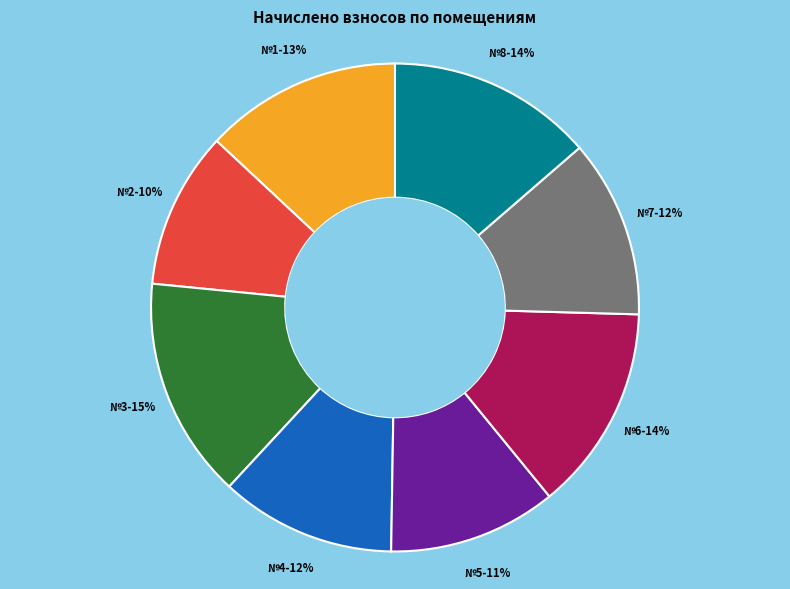

To the nearest percent, what is the average slice percentage?

12%